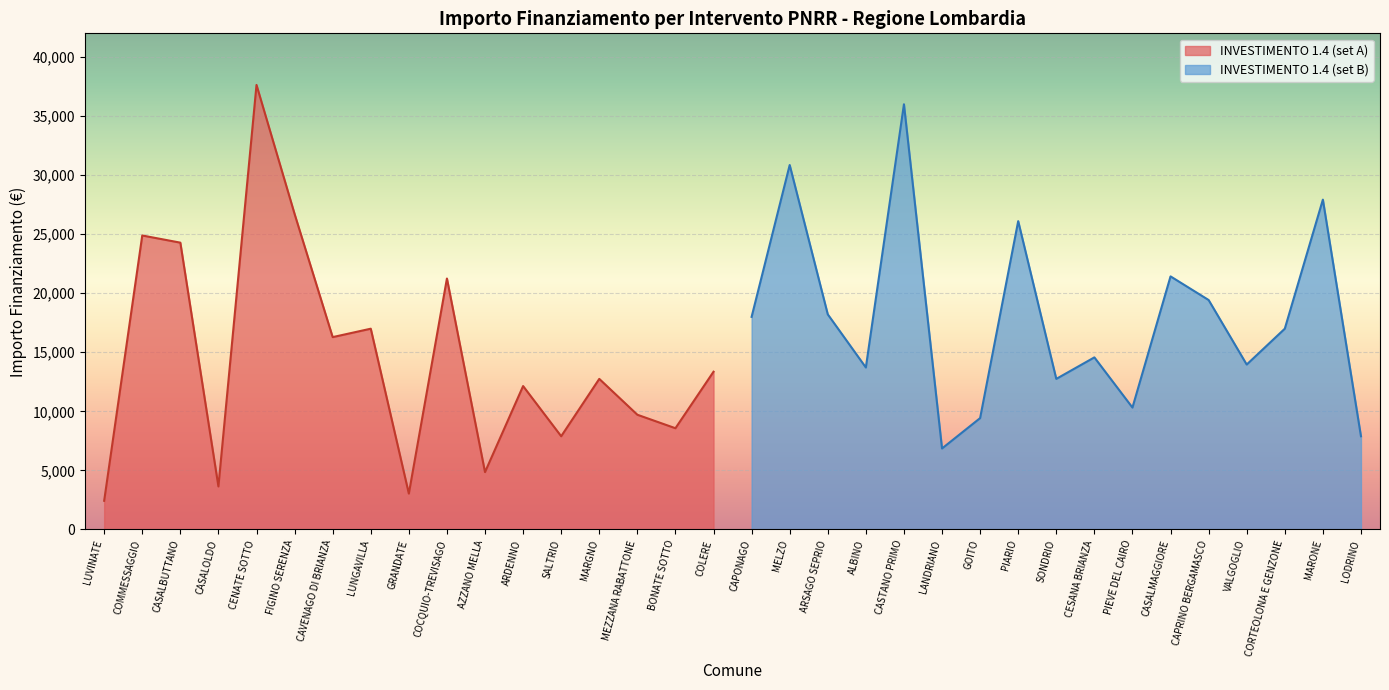

True or false: INVESTIMENTO 1.4 (set A) has a value of 6476 at ARDENNO.

False